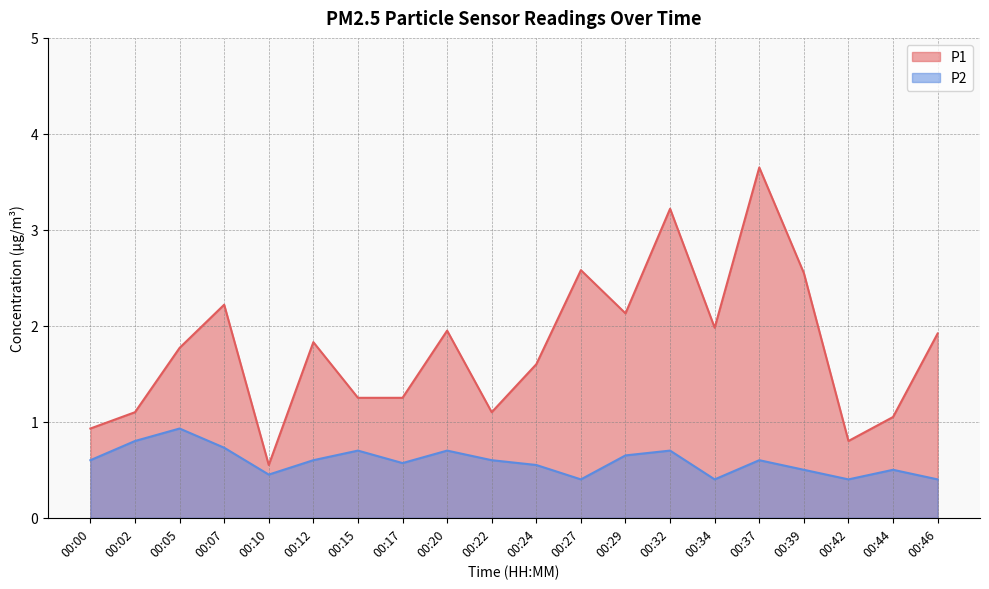

True or false: P1 and P2 intersect in this chart.

False